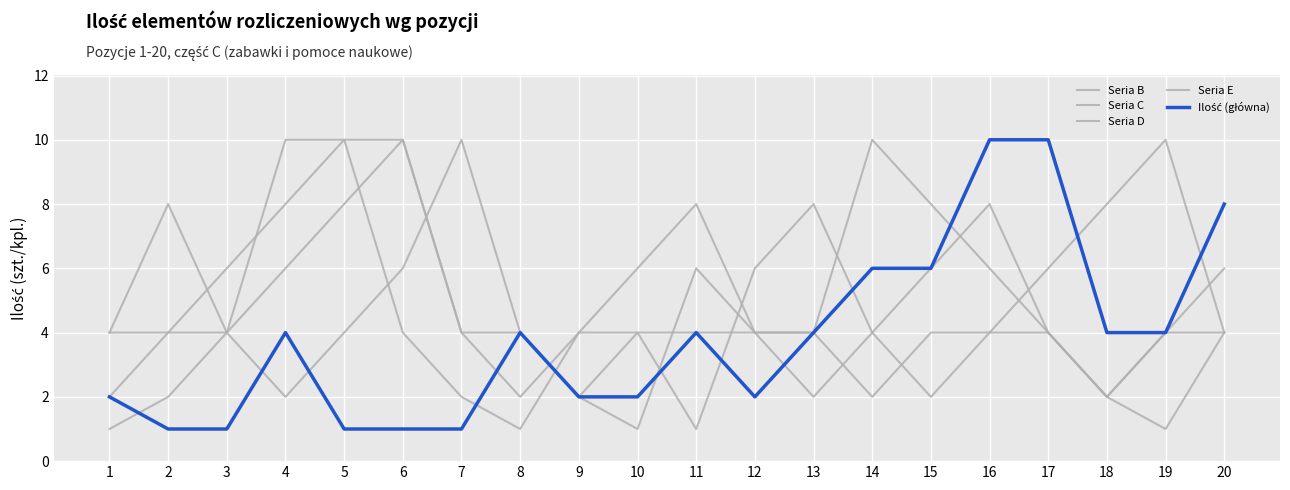

How many interior local valleys does the Ilość (główna) series have?

1